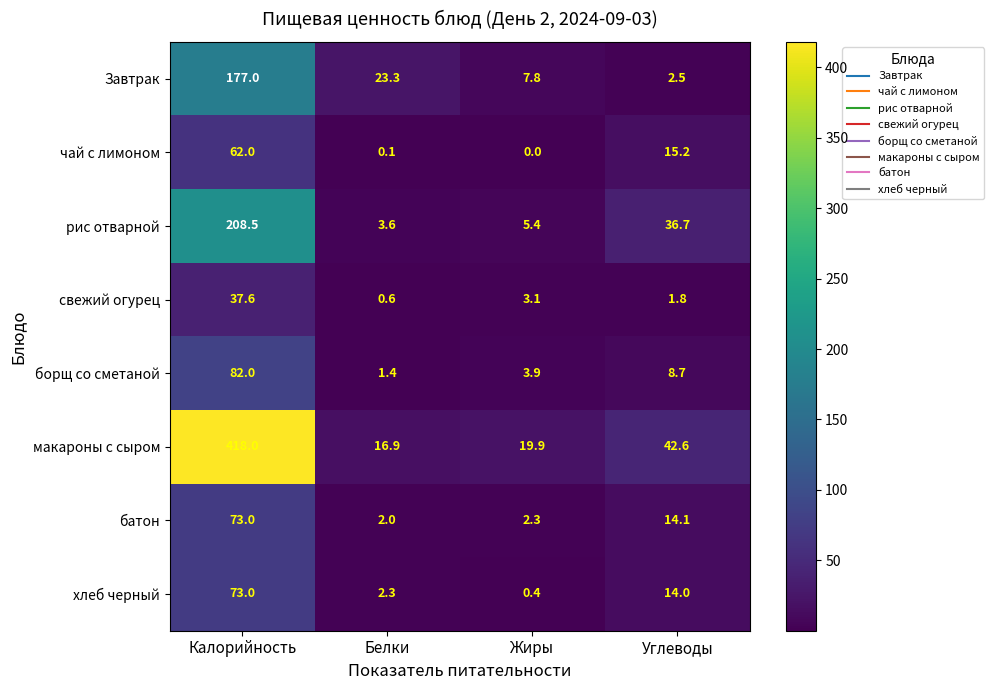

The value of рис отварной at Углеводы is 22.0. True or false?

False